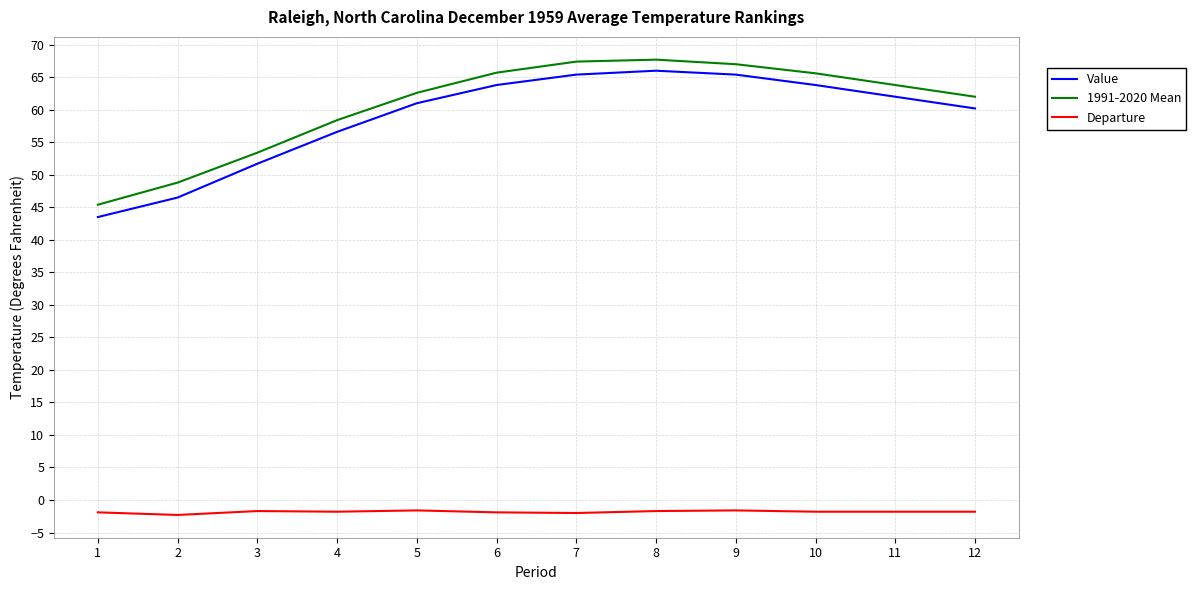

List the series in order of their peak value, highest first.

1991-2020 Mean, Value, Departure